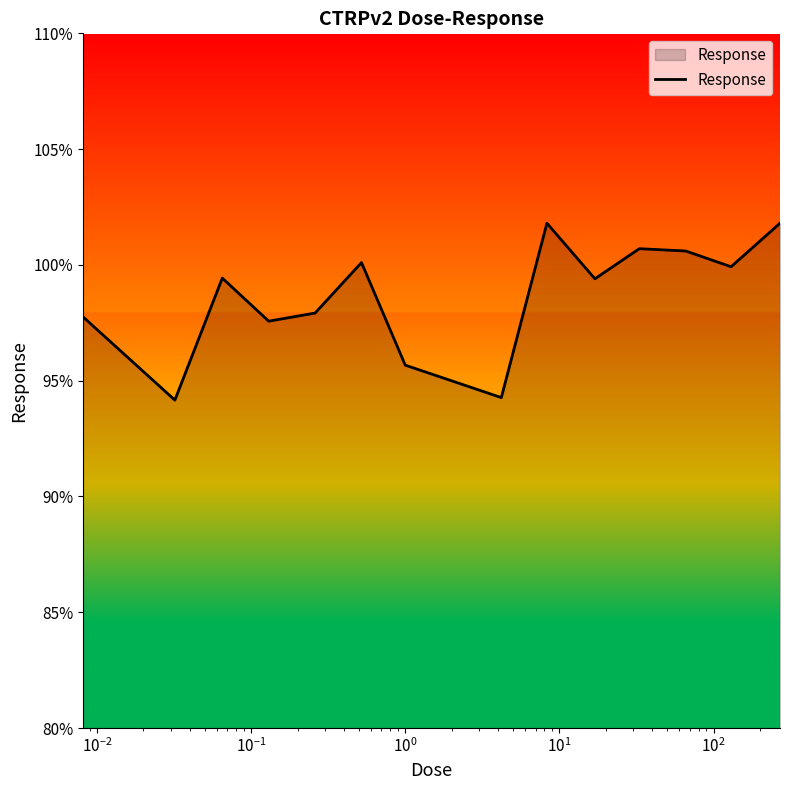

What is the difference between the maximum and minimum values?

7.6